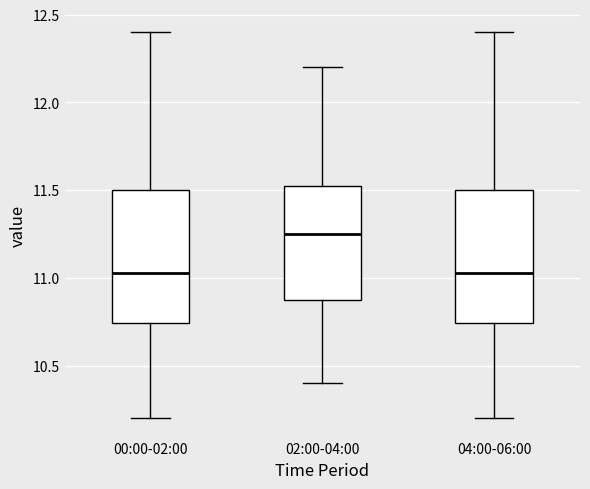

Where is the lower edge of the box for 04:00-06:00 on the y-axis? The values are not printed on the chart, so give them approximately, as read against the axis.

10.75